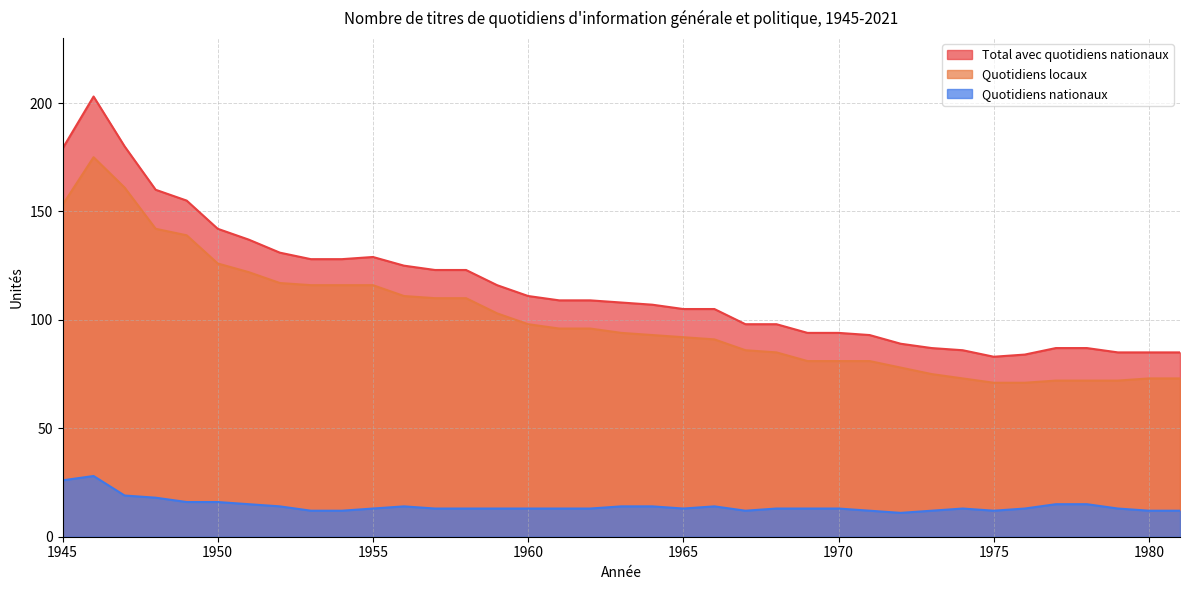

True or false: Quotidiens locaux and Total avec quotidiens nationaux intersect in this chart.

False